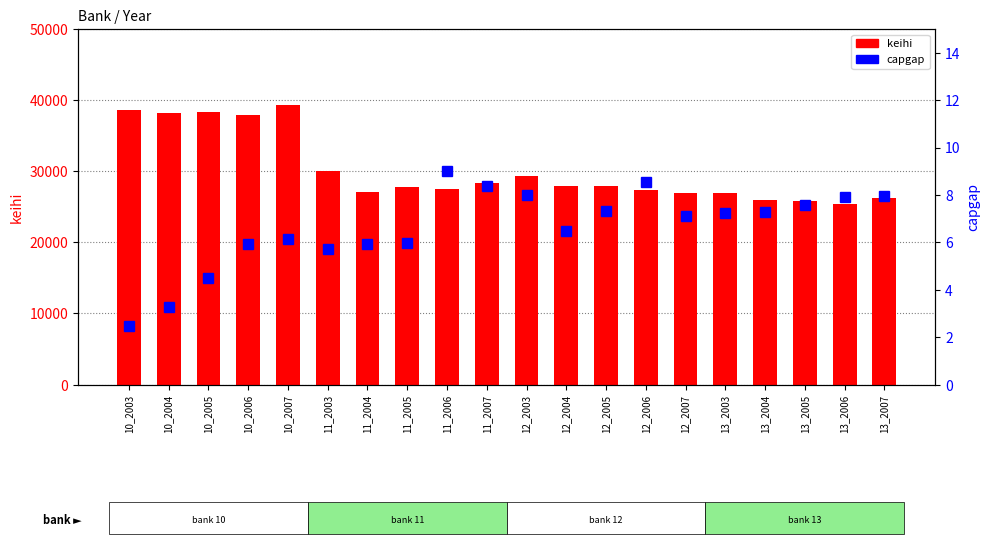

What is the maximum value shown in the chart?

39370.0